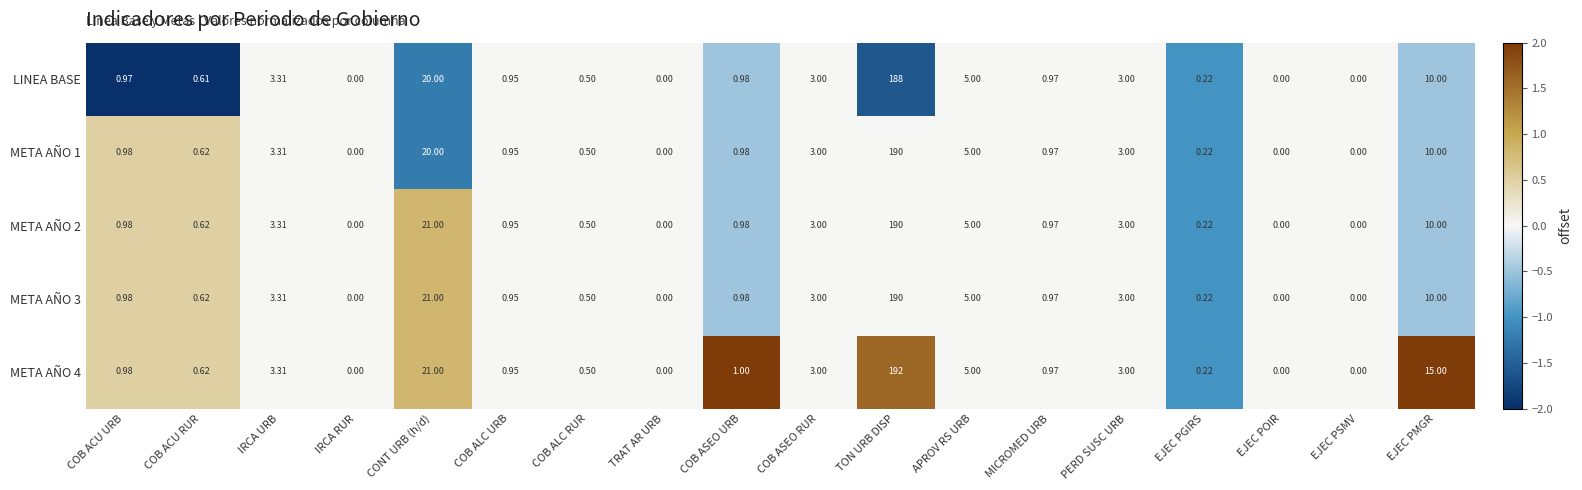

At which label does LINEA BASE reach its peak?

TON URB DISP